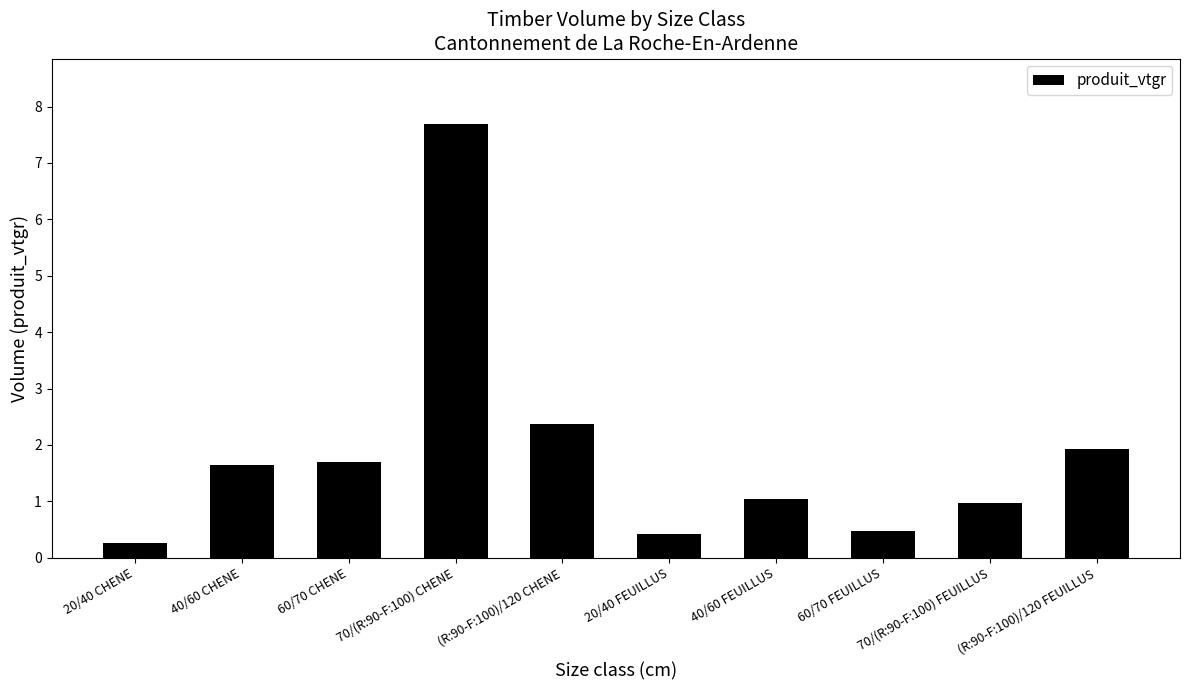

What is the value of the 4th bar from the left?

7.7